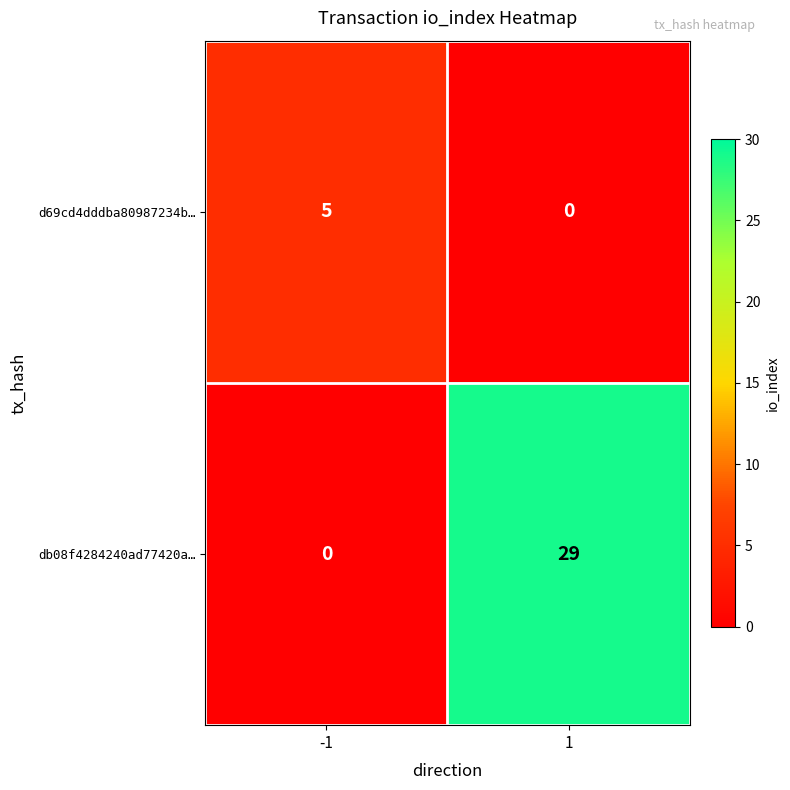

Which series has the largest total across all categories?

db08f4284240ad77420a…